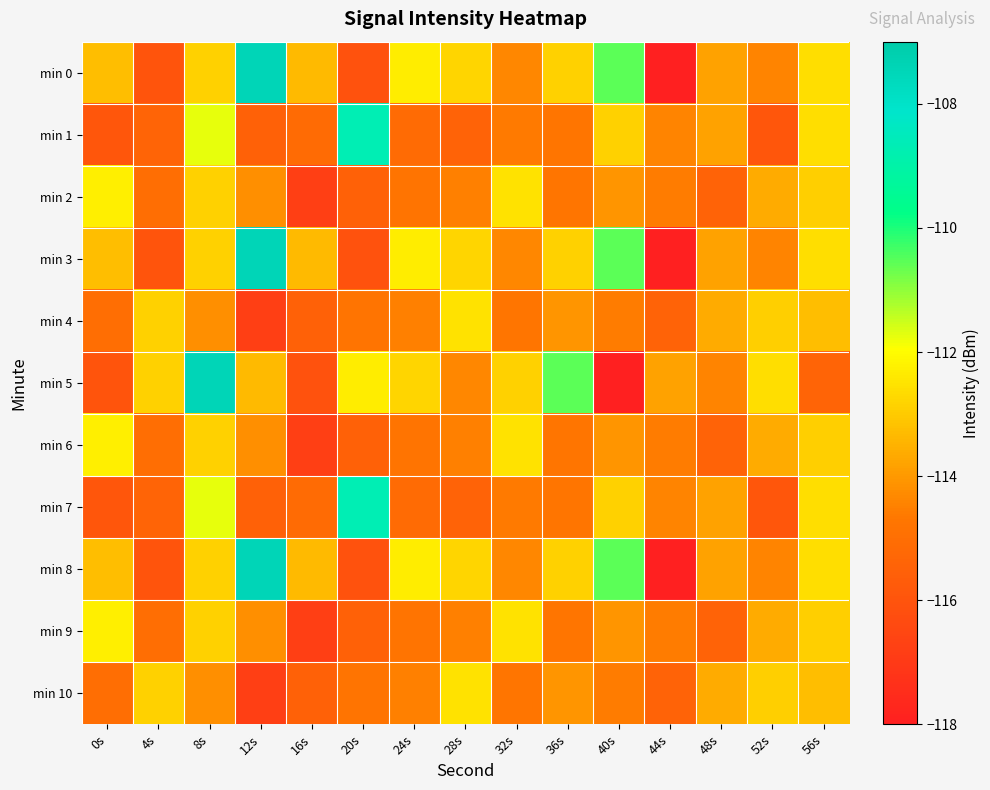

Reading left to right, what are all the values shown in this chart?

min 0: 0s=-113.3	4s=-116.0	8s=-112.9	12s=-107.5	16s=-113.4	20s=-116.1	24s=-112.3	28s=-112.8	32s=-114.4	36s=-112.9	40s=-110.5	44s=-118.0	48s=-113.8	52s=-114.4	56s=-112.6
min 1: 0s=-115.9	4s=-115.4	8s=-111.7	12s=-115.5	16s=-115.2	20s=-108.7	24s=-115.2	28s=-115.4	32s=-114.6	36s=-114.7	40s=-112.9	44s=-114.4	48s=-113.8	52s=-115.9	56s=-112.6
min 2: 0s=-112.3	4s=-115.0	8s=-112.9	12s=-114.2	16s=-116.8	20s=-115.5	24s=-114.8	28s=-114.5	32s=-112.5	36s=-114.8	40s=-114.1	44s=-114.6	48s=-115.5	52s=-113.6	56s=-112.9
min 3: 0s=-113.3	4s=-116.0	8s=-112.9	12s=-107.5	16s=-113.4	20s=-116.1	24s=-112.3	28s=-112.8	32s=-114.4	36s=-112.9	40s=-110.5	44s=-118.0	48s=-113.8	52s=-114.4	56s=-112.6
min 4: 0s=-115.0	4s=-112.9	8s=-114.2	12s=-116.8	16s=-115.5	20s=-114.8	24s=-114.5	28s=-112.5	32s=-114.8	36s=-114.1	40s=-114.6	44s=-115.5	48s=-113.6	52s=-112.9	56s=-113.3
min 5: 0s=-116.0	4s=-112.9	8s=-107.5	12s=-113.4	16s=-116.1	20s=-112.3	24s=-112.8	28s=-114.4	32s=-112.9	36s=-110.5	40s=-118.0	44s=-113.8	48s=-114.4	52s=-112.6	56s=-115.4
min 6: 0s=-112.3	4s=-115.0	8s=-112.9	12s=-114.2	16s=-116.8	20s=-115.5	24s=-114.8	28s=-114.5	32s=-112.5	36s=-114.8	40s=-114.1	44s=-114.6	48s=-115.5	52s=-113.6	56s=-112.9
min 7: 0s=-115.9	4s=-115.4	8s=-111.7	12s=-115.5	16s=-115.2	20s=-108.7	24s=-115.2	28s=-115.4	32s=-114.6	36s=-114.7	40s=-112.9	44s=-114.4	48s=-113.8	52s=-115.9	56s=-112.6
min 8: 0s=-113.3	4s=-116.0	8s=-112.9	12s=-107.5	16s=-113.4	20s=-116.1	24s=-112.3	28s=-112.8	32s=-114.4	36s=-112.9	40s=-110.5	44s=-118.0	48s=-113.8	52s=-114.4	56s=-112.6
min 9: 0s=-112.3	4s=-115.0	8s=-112.9	12s=-114.2	16s=-116.8	20s=-115.5	24s=-114.8	28s=-114.5	32s=-112.5	36s=-114.8	40s=-114.1	44s=-114.6	48s=-115.5	52s=-113.6	56s=-112.9
min 10: 0s=-115.0	4s=-112.9	8s=-114.2	12s=-116.8	16s=-115.5	20s=-114.8	24s=-114.5	28s=-112.5	32s=-114.8	36s=-114.1	40s=-114.6	44s=-115.5	48s=-113.6	52s=-112.9	56s=-113.3